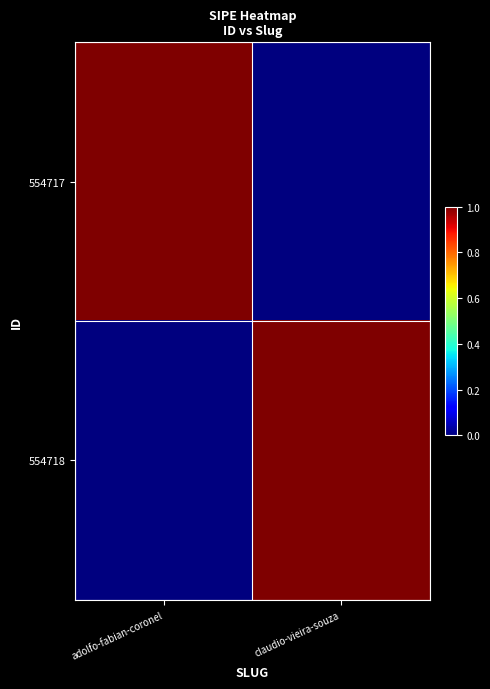

Which series has the largest range (max minus min)?

554717